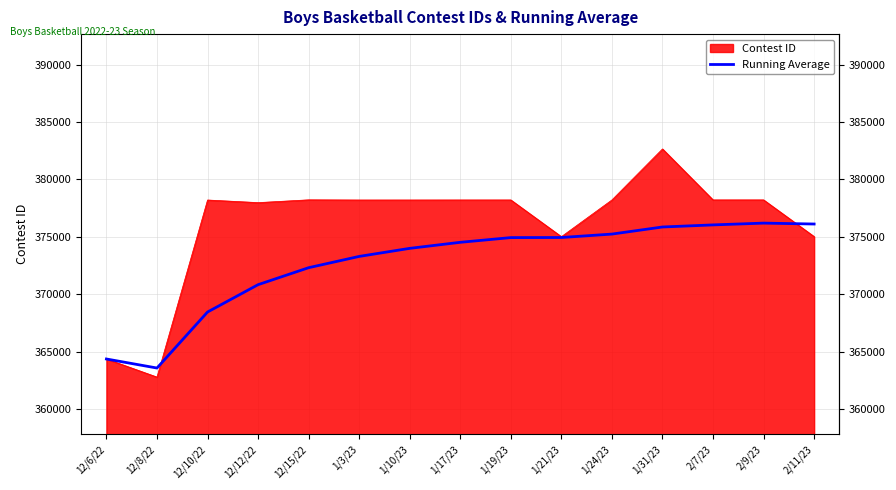

List the series in order of their overall mean, highest first.

Contest ID, Running Average